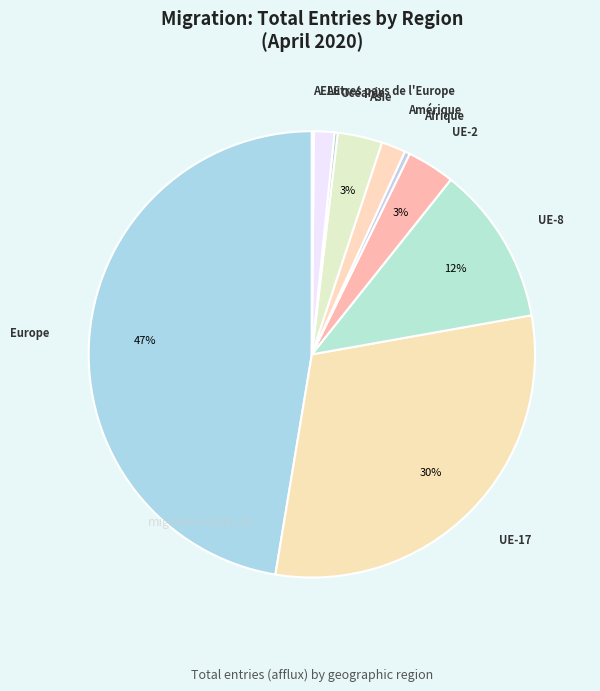

Which slice is the largest?

Europe